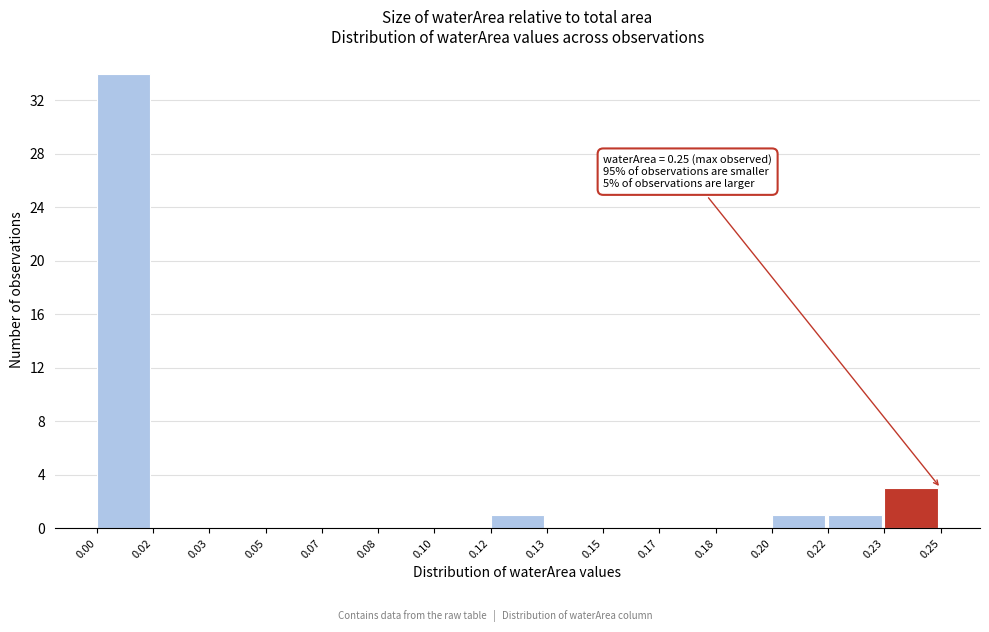

Reading right to left, what are all the values shown in this chart?

0.23=3	0.22=1	0.20=1	0.18=0	0.17=0	0.15=0	0.13=0	0.12=1	0.10=0	0.08=0	0.07=0	0.05=0	0.03=0	0.02=0	0.00=34